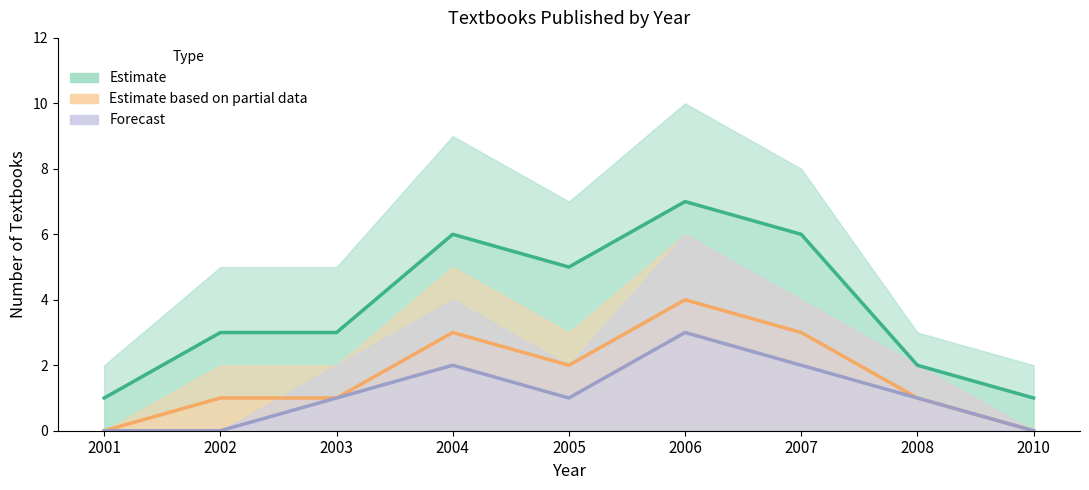

In Estimate based on partial data, how many points are lower than both neighbors (excluding endpoints)?

1